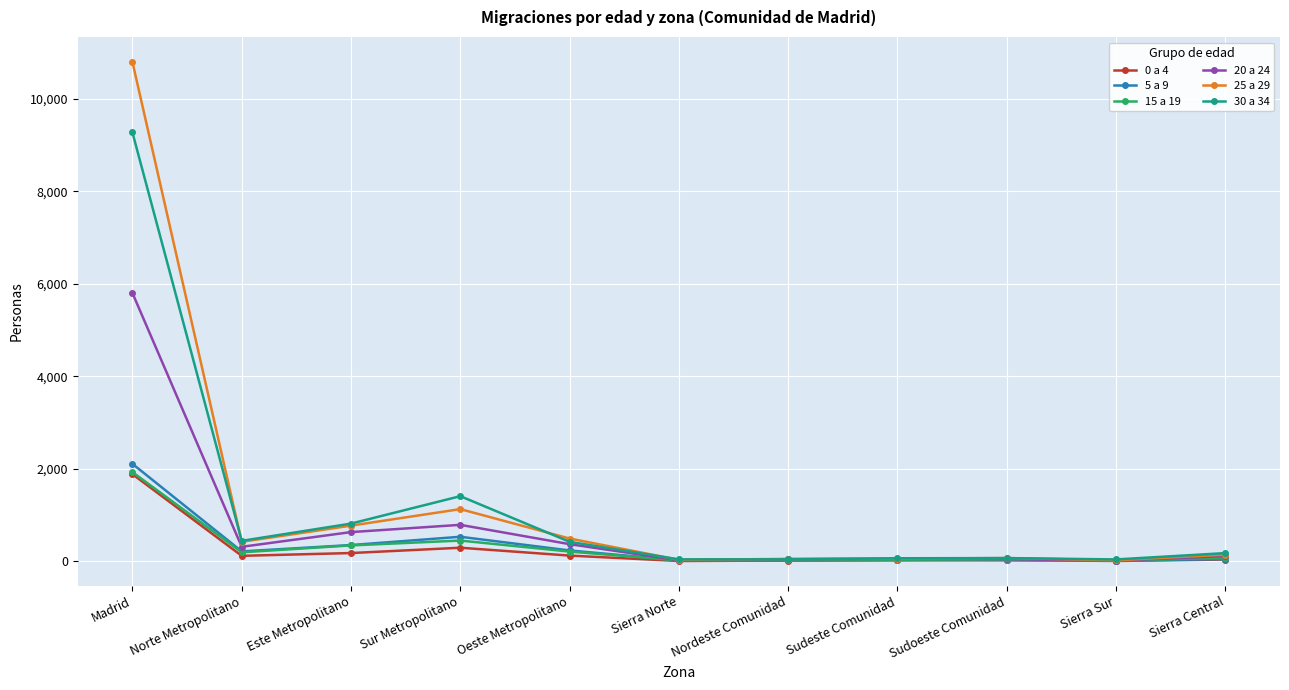

Which series has the largest total across all categories?

25 a 29